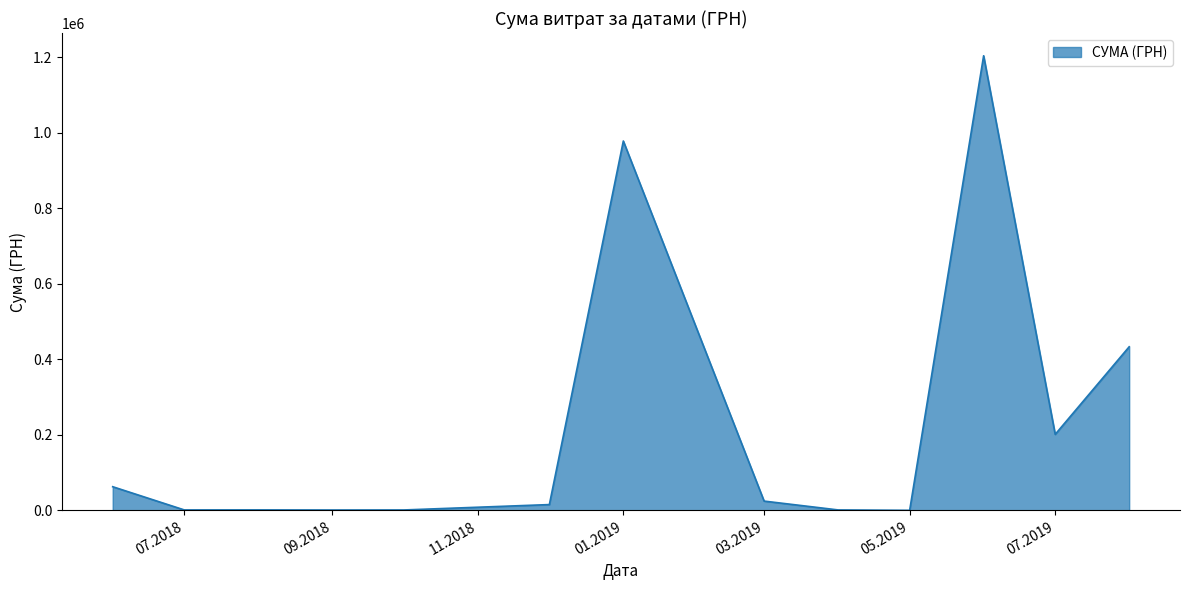

What is the maximum value shown in the chart?

1204251.0